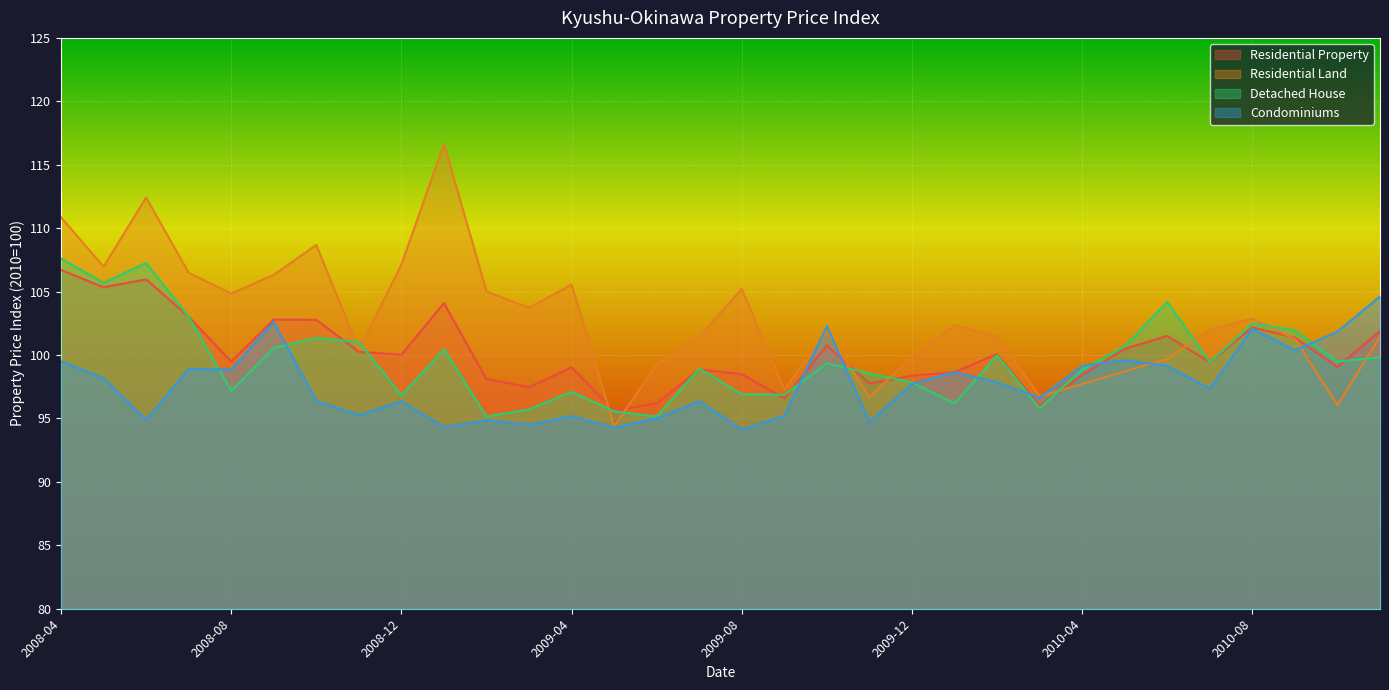

Reading right to left, list all the values displayed in this chart.

Residential Property: 2010-11=101.9	2010-10=99.1	2010-09=101.4	2010-08=102.2	2010-07=99.4	2010-06=101.5	2010-05=100.5	2010-04=98.4	2010-03=96.0	2010-02=100.1	2010-01=98.6	2009-12=98.4	2009-11=97.7	2009-10=100.8	2009-09=96.6	2009-08=98.5	2009-07=98.9	2009-06=96.2	2009-05=95.6	2009-04=99.0	2009-03=97.5	2009-02=98.1	2009-01=104.1	2008-12=100.0	2008-11=100.3	2008-10=102.8	2008-09=102.8	2008-08=99.5	2008-07=103.0	2008-06=106.0	2008-05=105.3	2008-04=106.7
Residential Land: 2010-11=101.4	2010-10=96.1	2010-09=101.3	2010-08=102.9	2010-07=102.0	2010-06=99.7	2010-05=98.7	2010-04=97.7	2010-03=96.7	2010-02=101.5	2010-01=102.3	2009-12=99.8	2009-11=96.7	2009-10=101.8	2009-09=97.3	2009-08=105.2	2009-07=101.4	2009-06=99.3	2009-05=94.4	2009-04=105.5	2009-03=103.7	2009-02=105.0	2009-01=116.6	2008-12=107.1	2008-11=100.4	2008-10=108.7	2008-09=106.3	2008-08=104.8	2008-07=106.5	2008-06=112.4	2008-05=107.0	2008-04=110.8
Detached House: 2010-11=99.8	2010-10=99.5	2010-09=101.9	2010-08=102.5	2010-07=99.4	2010-06=104.2	2010-05=100.7	2010-04=98.8	2010-03=95.8	2010-02=100.0	2010-01=96.2	2009-12=97.8	2009-11=98.5	2009-10=99.3	2009-09=96.9	2009-08=96.9	2009-07=98.9	2009-06=95.1	2009-05=95.6	2009-04=97.1	2009-03=95.7	2009-02=95.1	2009-01=100.5	2008-12=96.8	2008-11=101.0	2008-10=101.4	2008-09=100.6	2008-08=97.2	2008-07=103.0	2008-06=107.3	2008-05=105.7	2008-04=107.6
Condominiums: 2010-11=104.6	2010-10=101.8	2010-09=100.4	2010-08=102.1	2010-07=97.3	2010-06=99.1	2010-05=99.6	2010-04=99.2	2010-03=96.6	2010-02=97.8	2010-01=98.7	2009-12=97.7	2009-11=94.7	2009-10=102.3	2009-09=95.2	2009-08=94.1	2009-07=96.4	2009-06=95.0	2009-05=94.3	2009-04=95.2	2009-03=94.5	2009-02=94.9	2009-01=94.3	2008-12=96.4	2008-11=95.3	2008-10=96.4	2008-09=102.6	2008-08=98.9	2008-07=98.9	2008-06=94.9	2008-05=98.2	2008-04=99.5